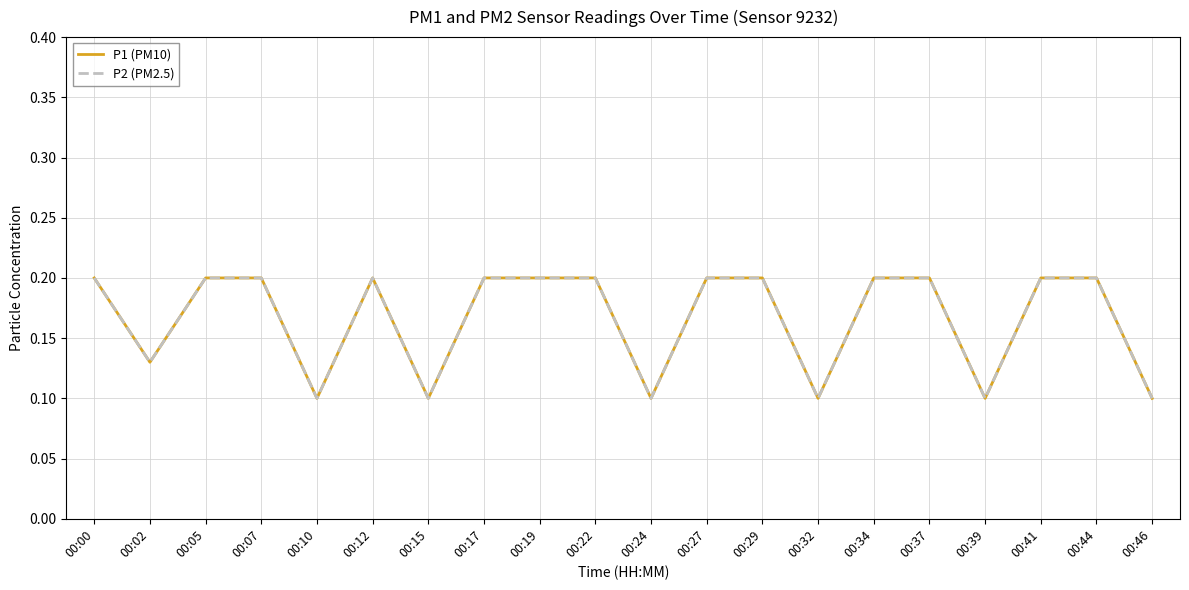

Which series has the largest total across all categories?

P1 (PM10)